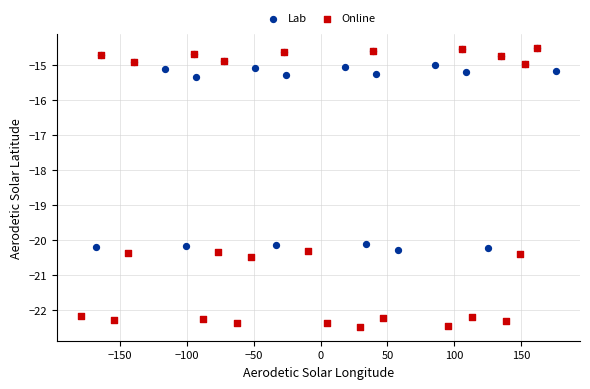

Which series has the largest Y range (max minus min)?

Online